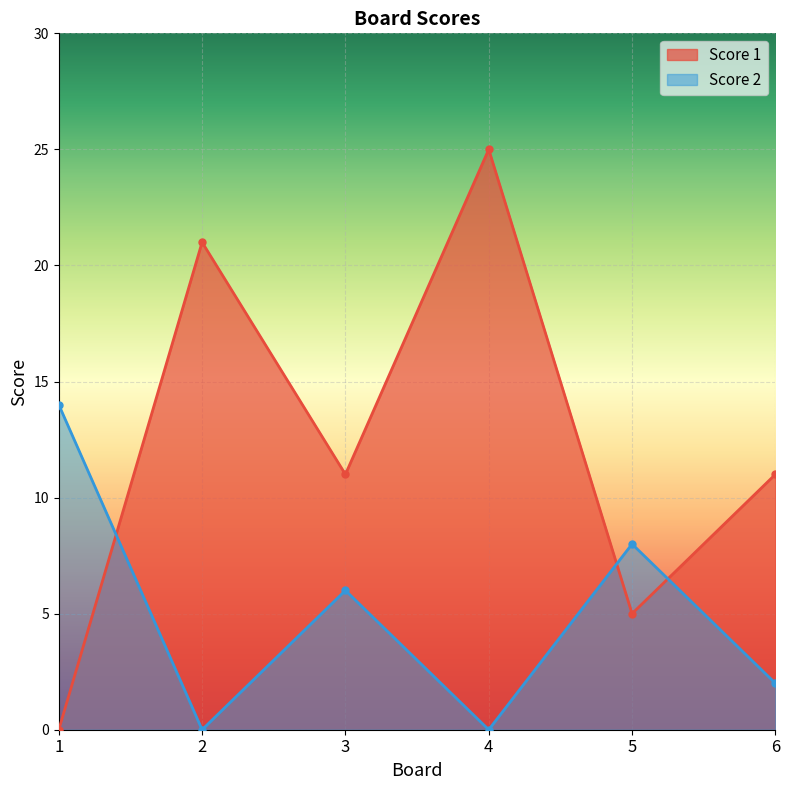

True or false: Score 2 and Score 1 cross at least once.

True